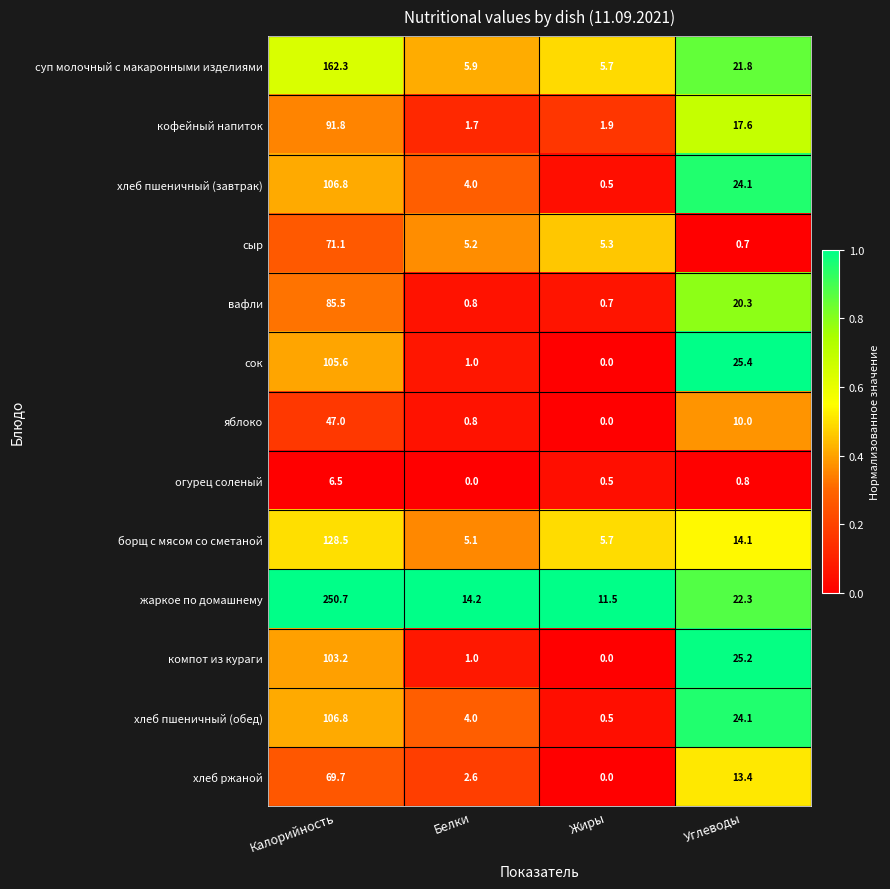

How many data points does each series have?

4